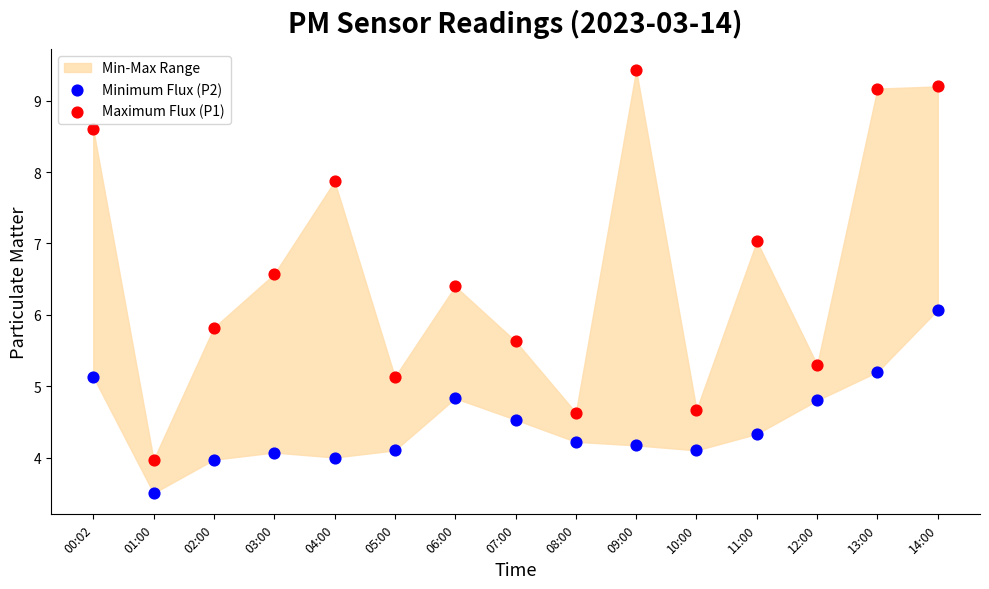

Which series has the largest Y range (max minus min)?

Maximum Flux (P1)